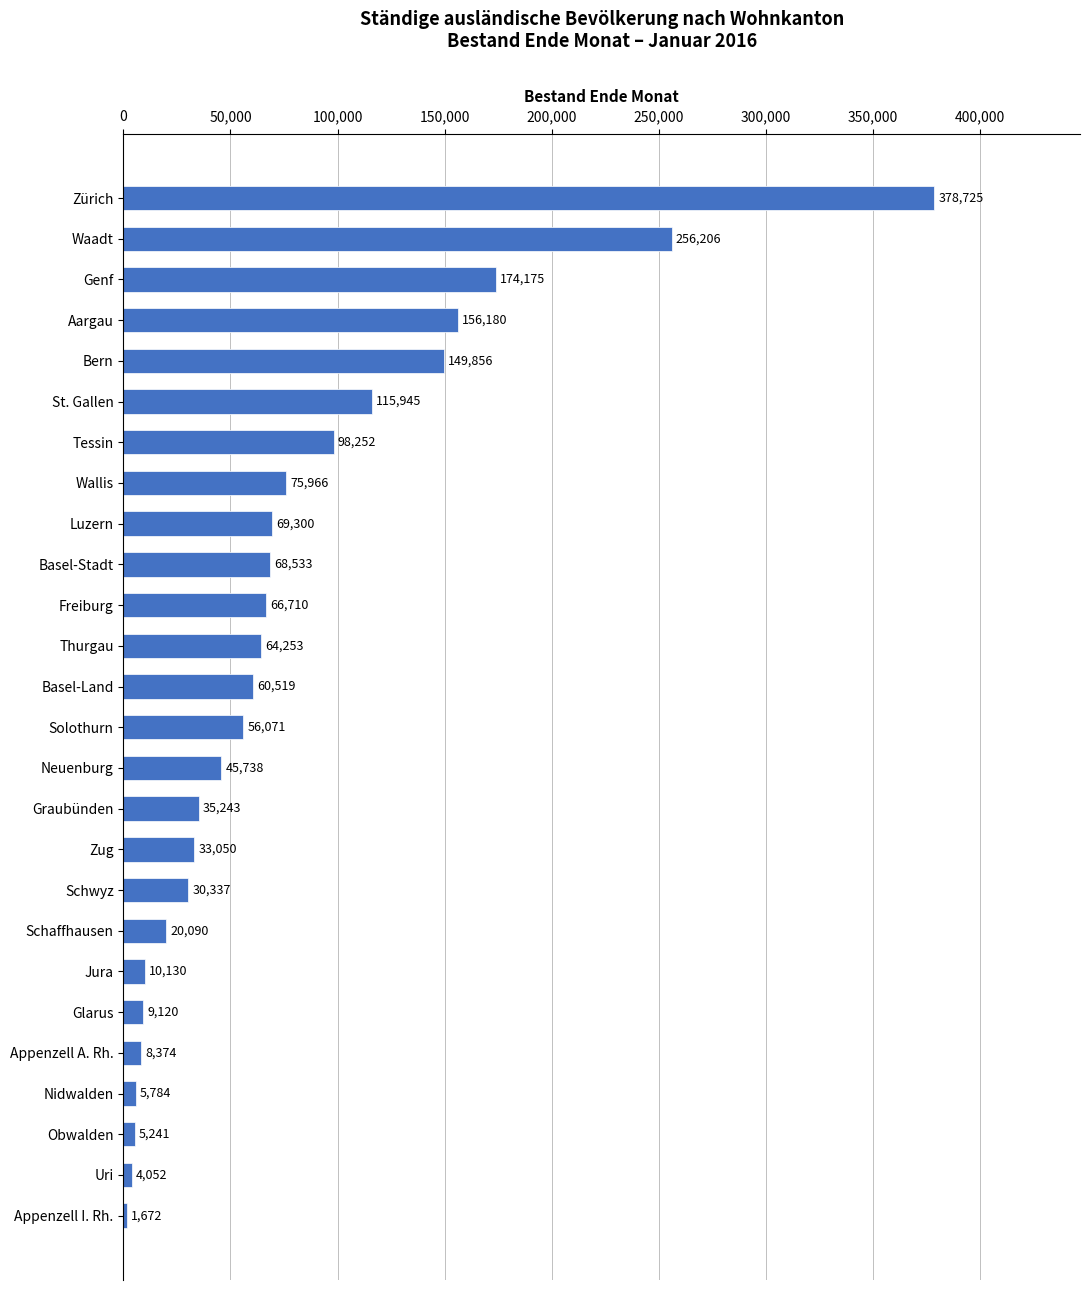

Which has a higher value, Glarus or Uri?

Glarus